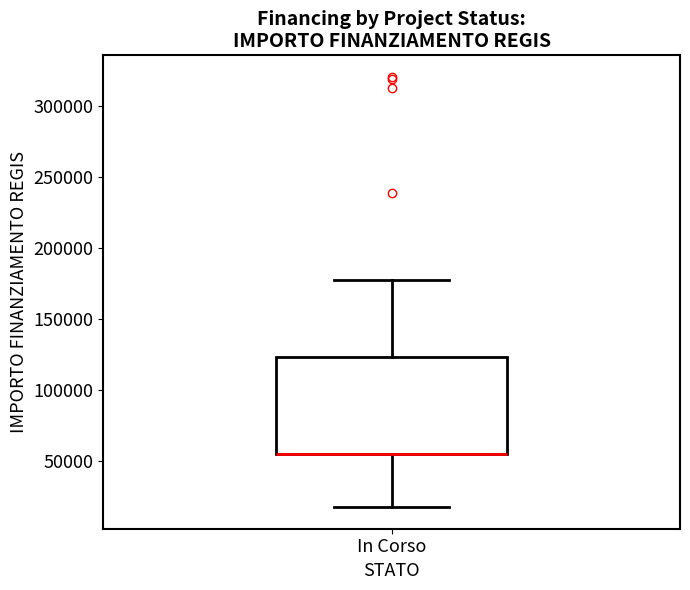

Transcribe this box plot: give where the median line is, the range the box spans, and where the two whiskers end, as read against the y-axis. The values are not printed on the chart, so give them approximately, as read against the axis.

median 55000 (drawn on the box's lower edge), box 55000 to 125000, whiskers 20000 to 175000